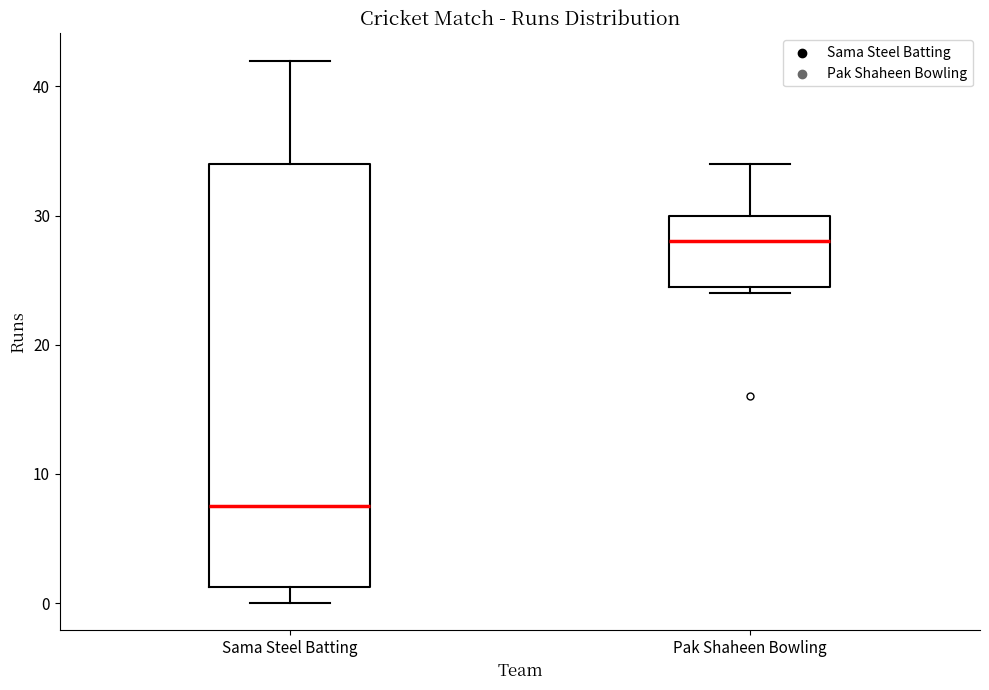

Which box's median line is the highest?

Pak Shaheen Bowling